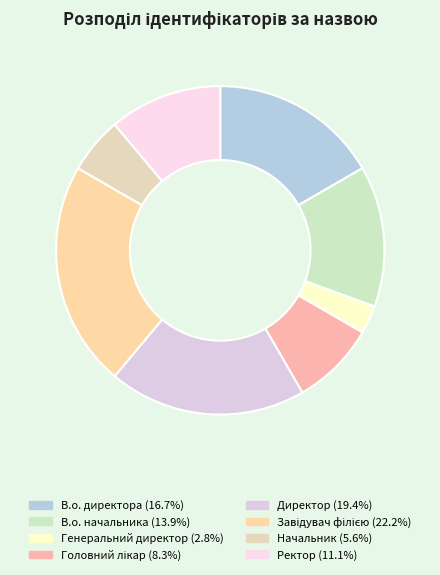

Which category has the smallest portion of the pie?

Генеральний директор